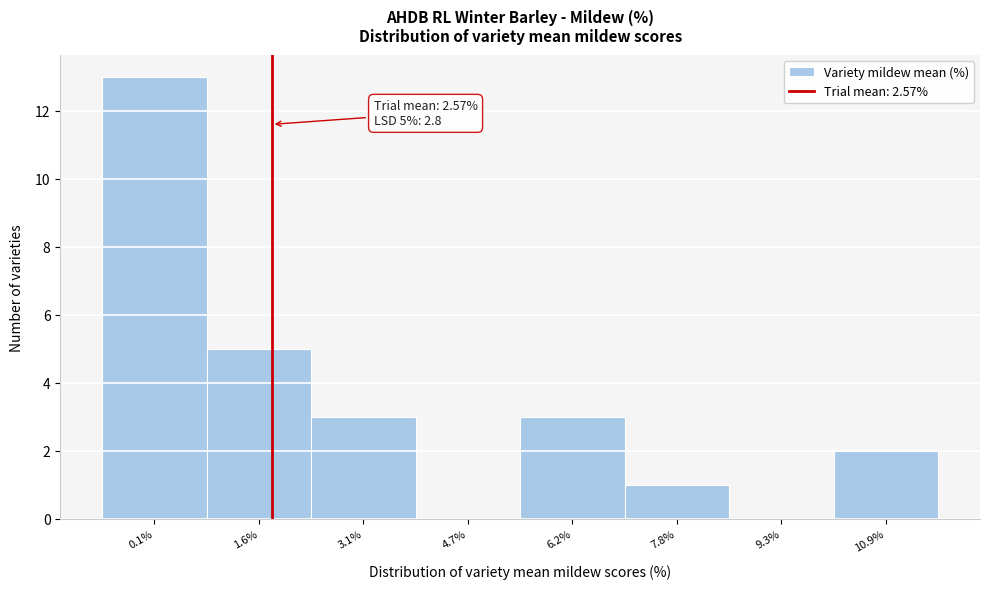

Reading left to right, extract all data points from this chart.

0.1%=13	1.6%=5	3.1%=3	4.7%=0	6.2%=3	7.8%=1	9.3%=0	10.9%=2